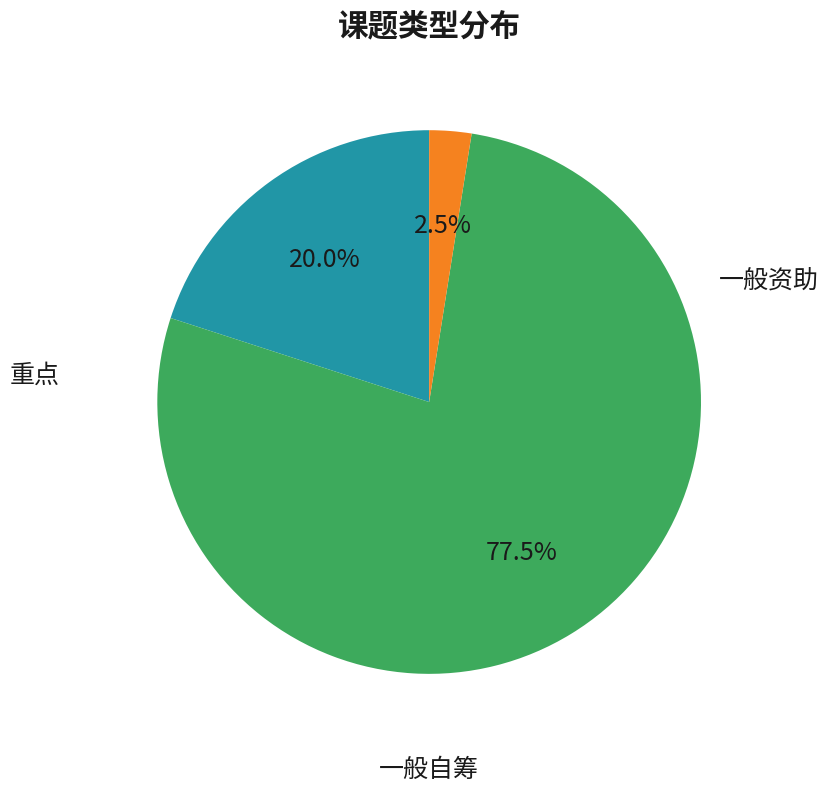

Does any single category account for the majority?

Yes